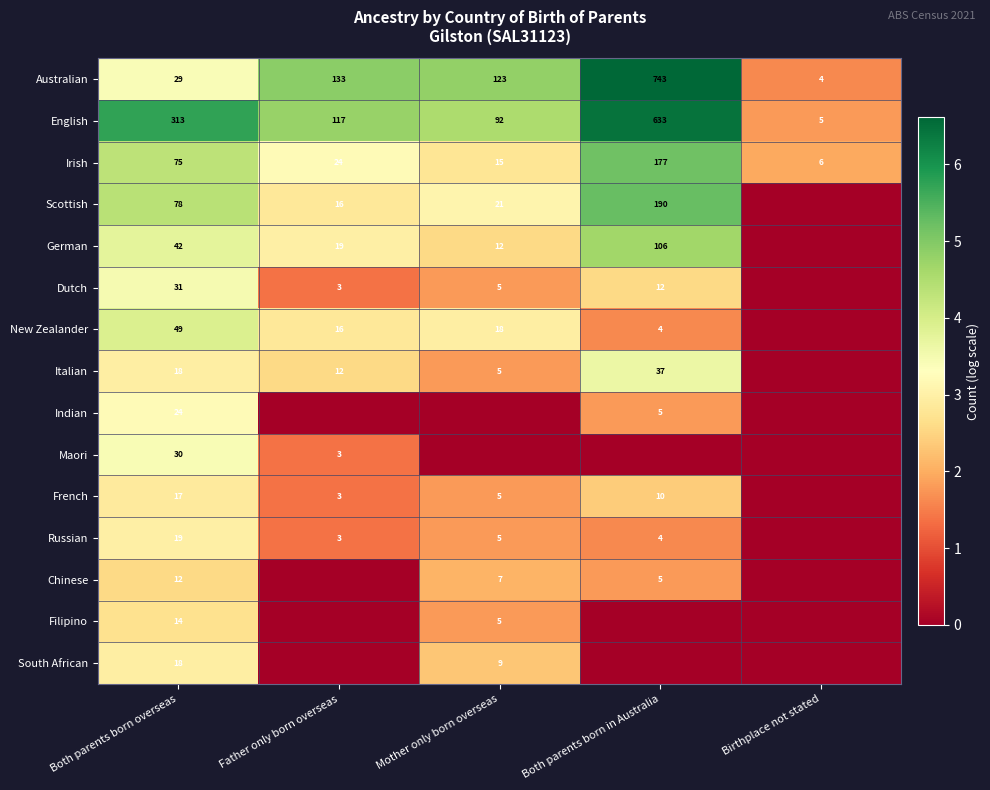

What is the difference between the maximum and minimum values in the Australian series?

739